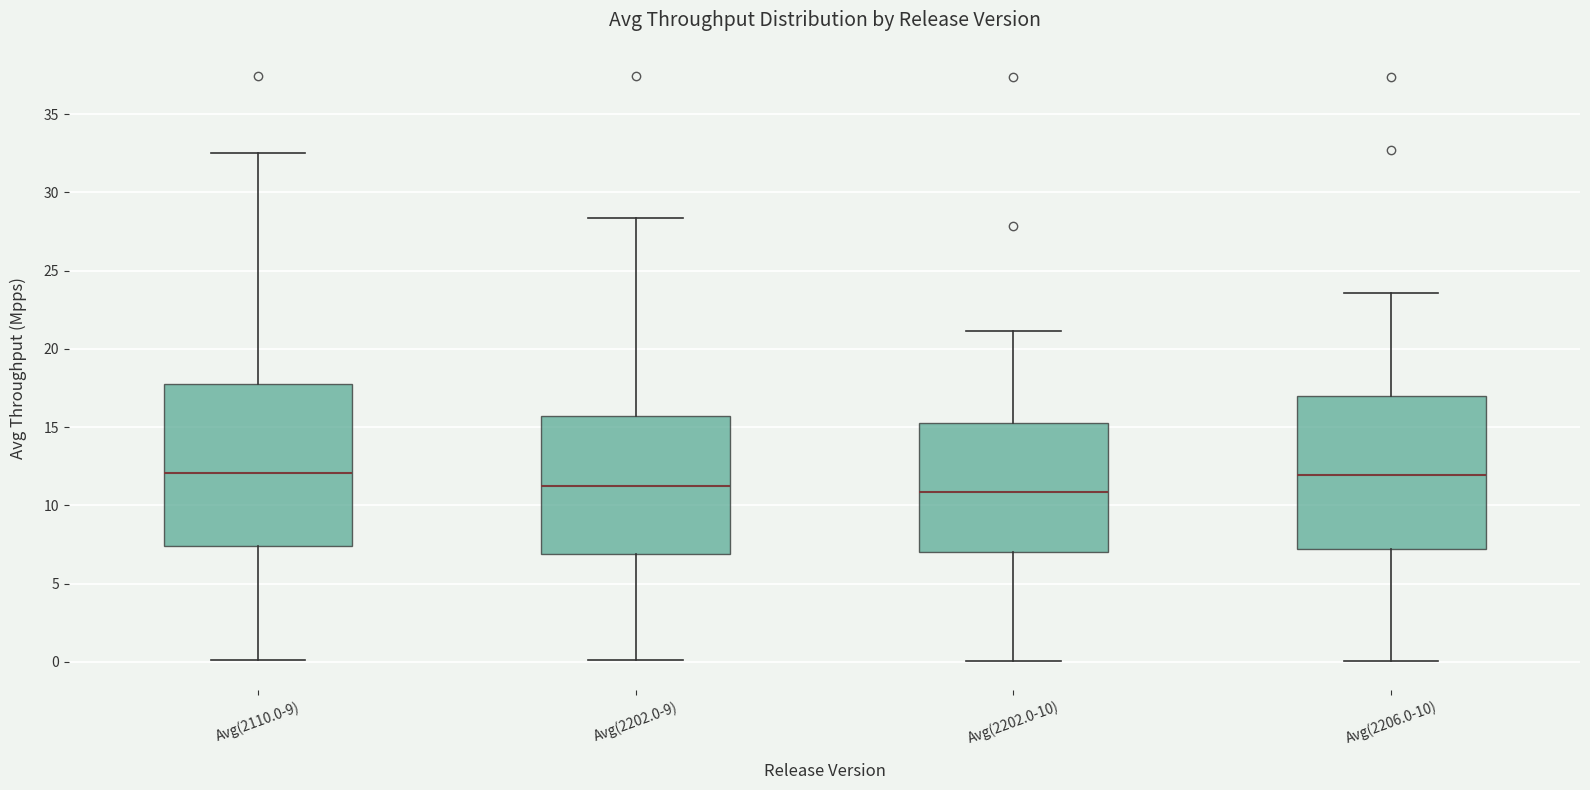

Where does the upper whisker of the box for Avg(2202.0-9) end on the y-axis? The values are not printed on the chart, so give them approximately, as read against the axis.

28.5